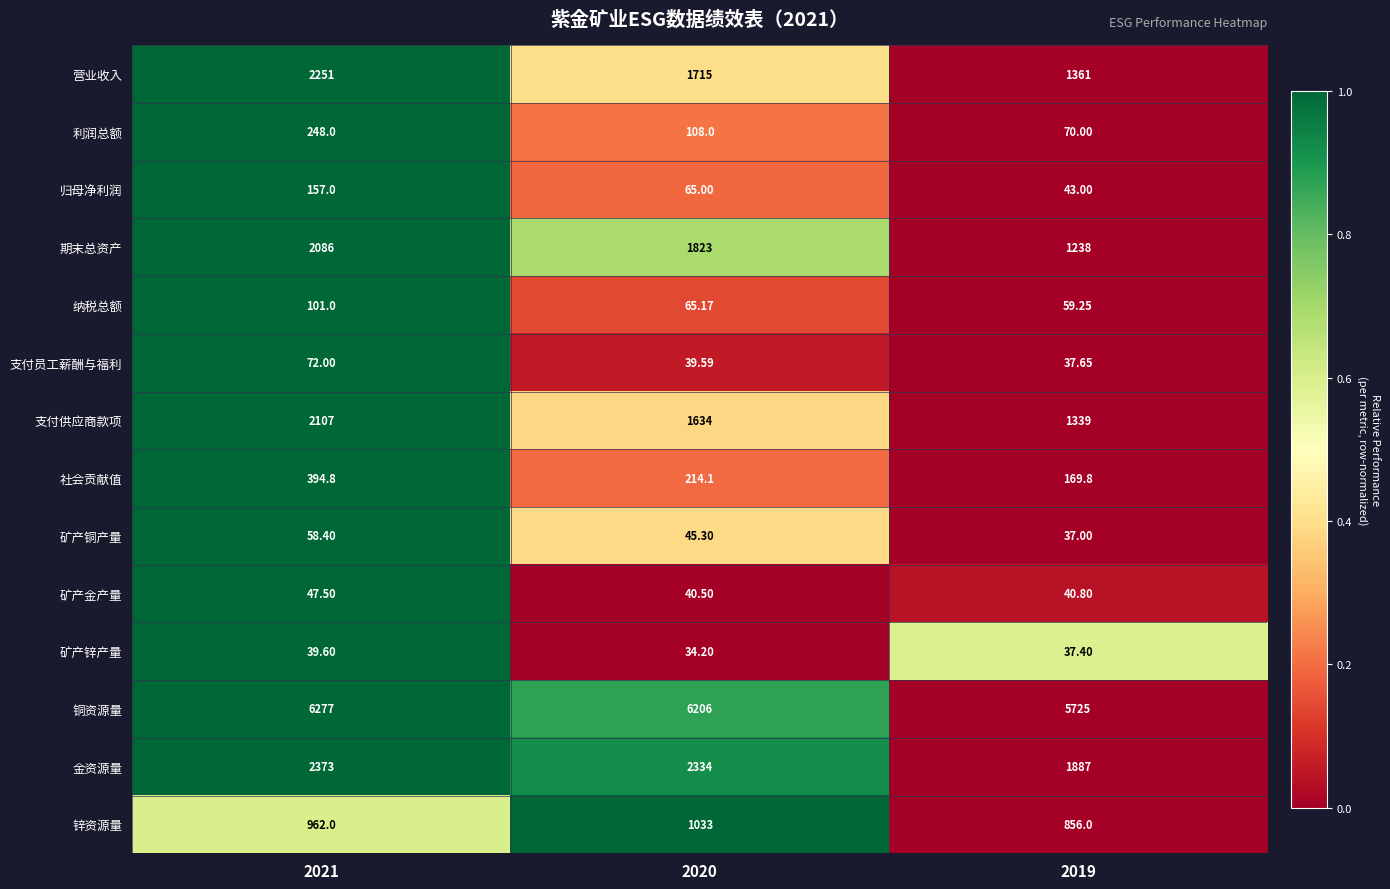

Which series has the largest total across all categories?

铜资源量